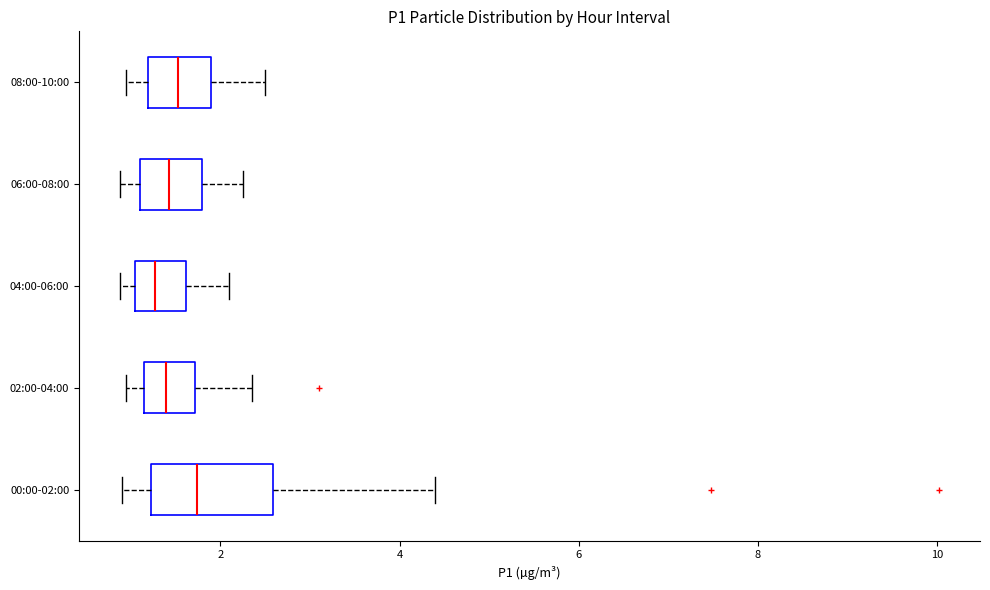

Where is the left edge of the box for 02:00-04:00 on the x-axis? The values are not printed on the chart, so give them approximately, as read against the axis.

1.2